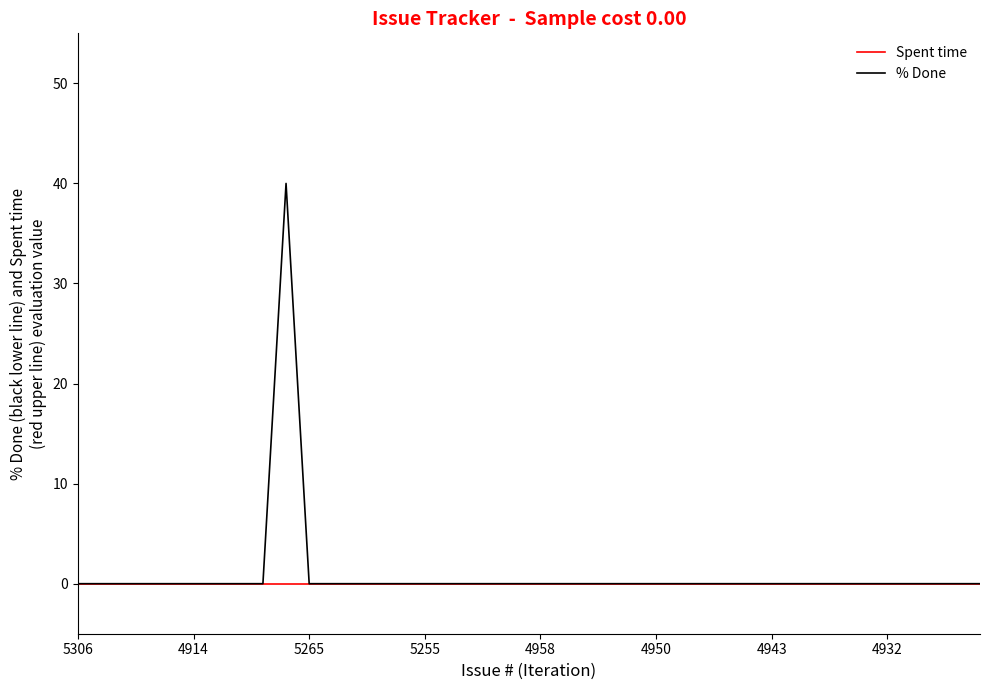

What are all the series names shown in the legend?

Spent time, % Done